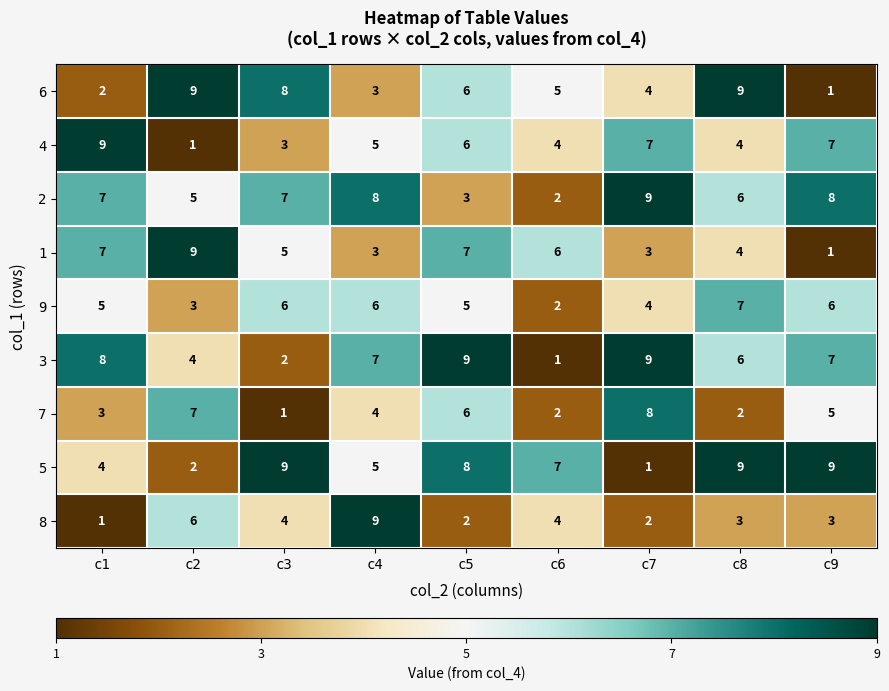

True or false: 3 has a value of 7 at c2.

False